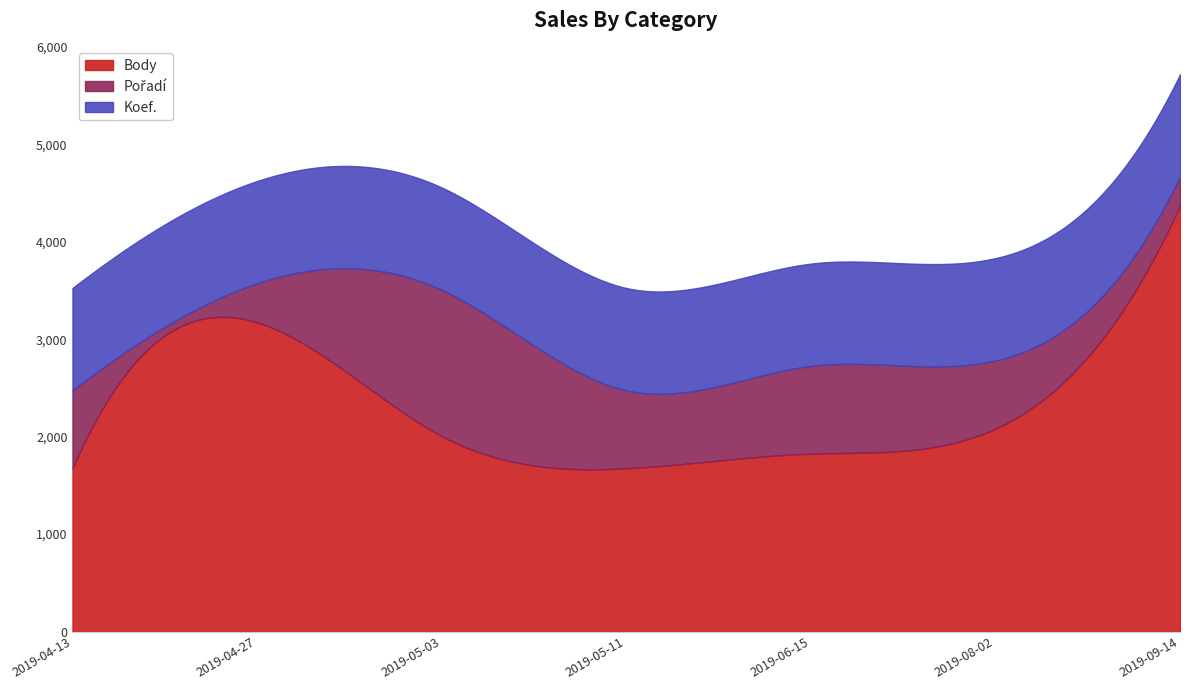

What is the lowest value of the Body series?

1664.7